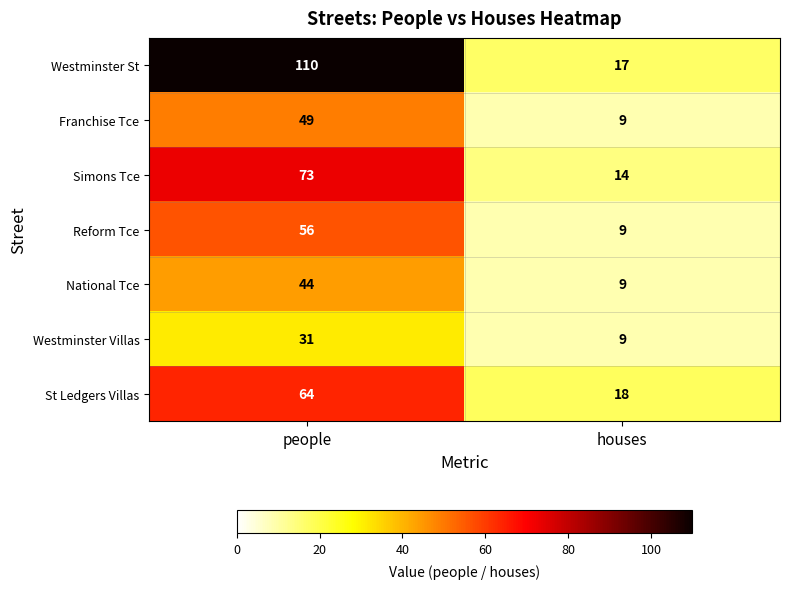

Between people and houses, which series saw the biggest shift?

Westminster St